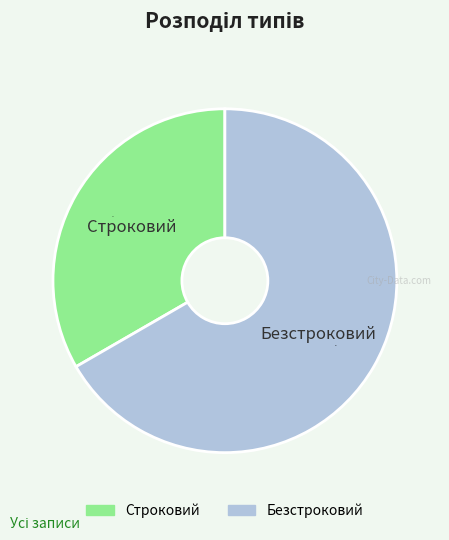

Rank the categories by value from highest to lowest.

Безстроковий, Строковий